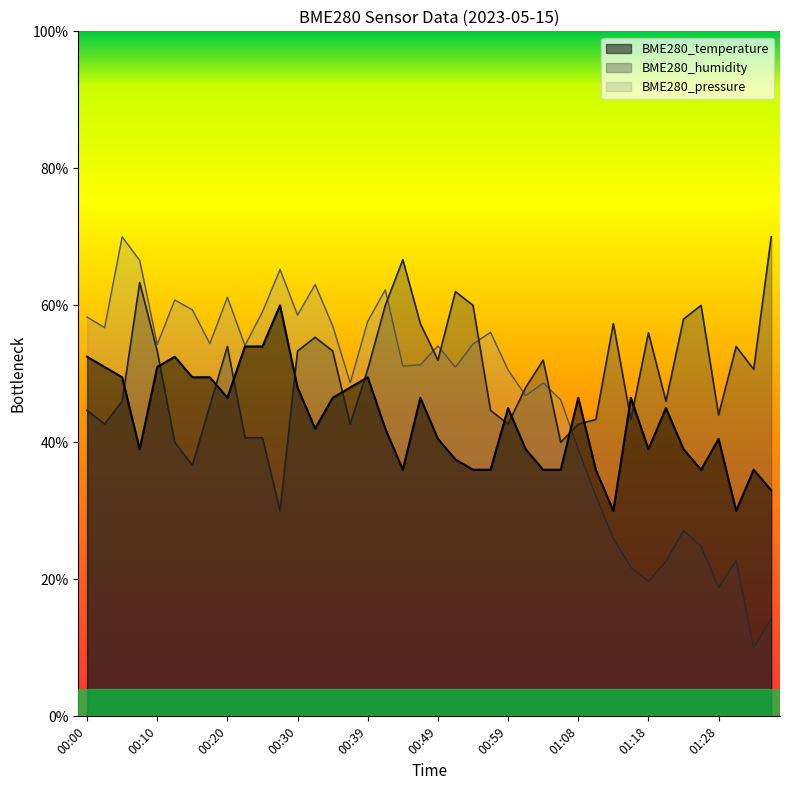

Which series has the largest total across all categories?

BME280_humidity